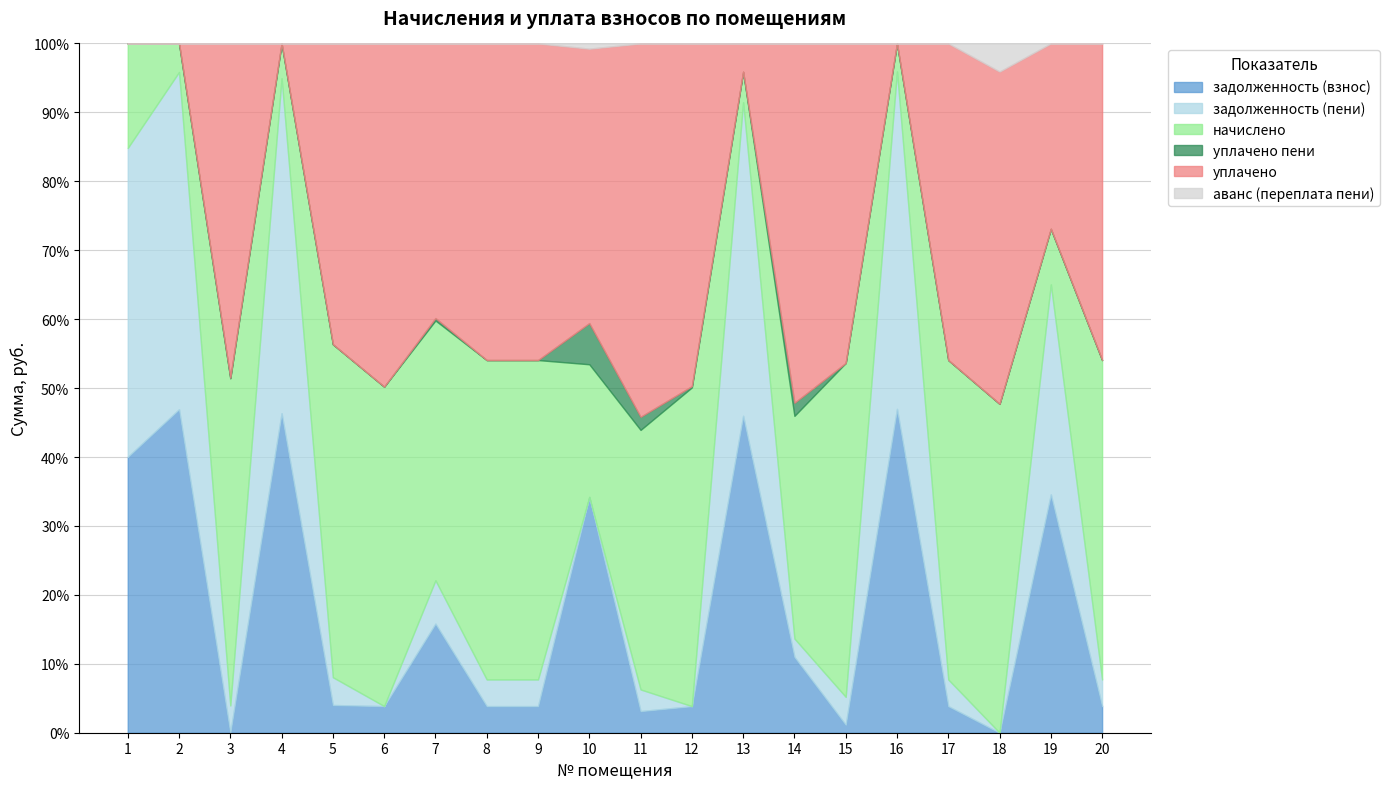

Rank the series at 17 from highest to lowest value.

начислено, уплачено, задолженность (взнос), задолженность (пени), уплачено пени, аванс (переплата пени)